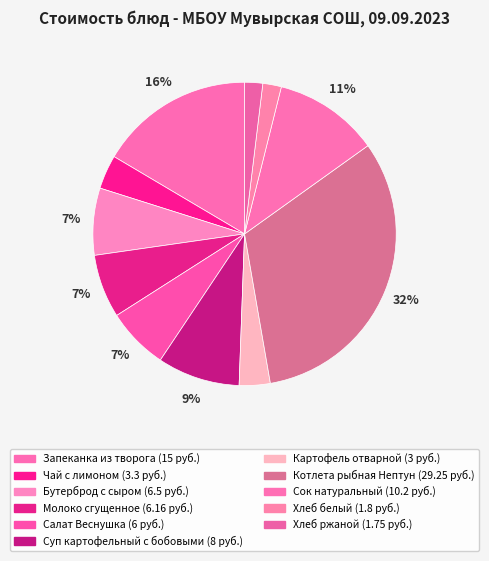

Which slice is the smallest?

Хлеб ржаной